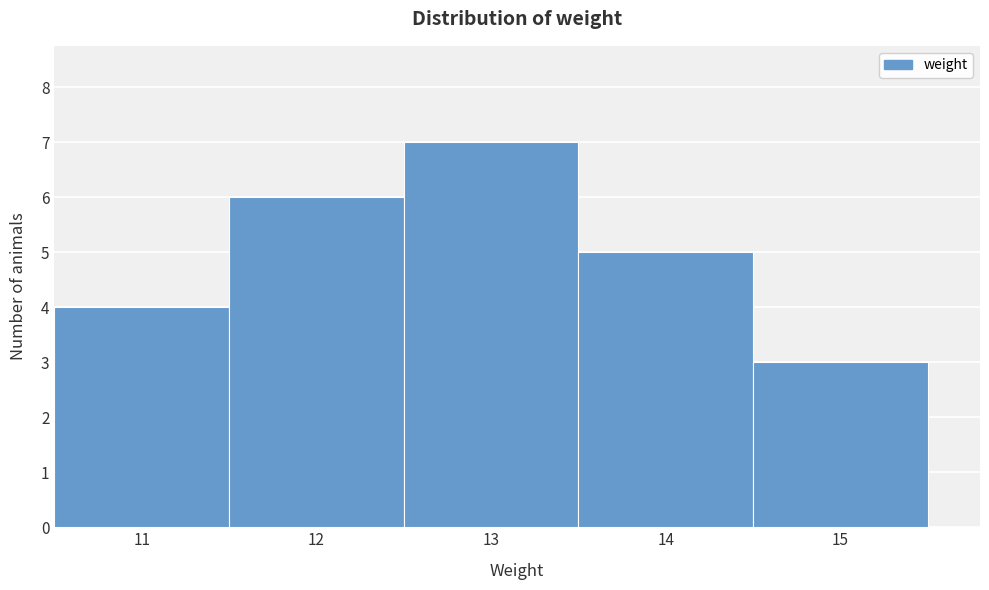

Reading left to right, transcribe this chart: for each bar, give the range it covers on the x-axis and its height. The values are not printed on the chart, so give them approximately, as read against the axis.

10.5 to 11.5: 4
11.5 to 12.5: 6
12.5 to 13.5: 7
13.5 to 14.5: 5
14.5 to 15.5: 3